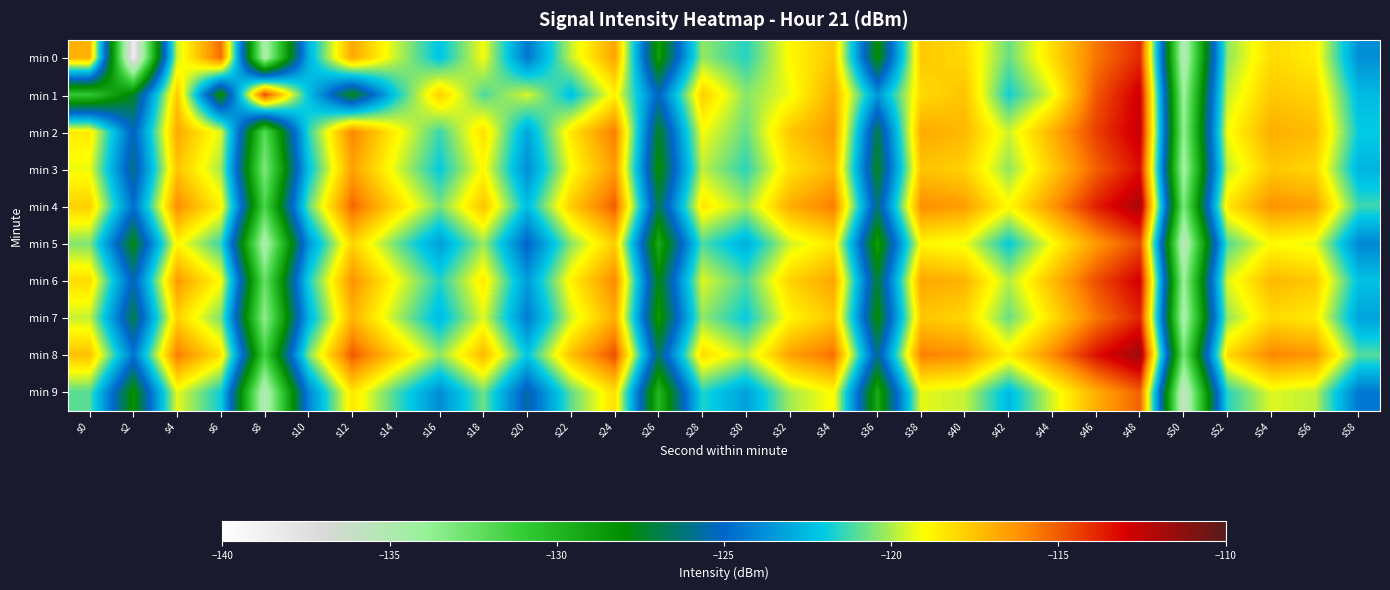

What is the total value across all series at s16?

-1215.4